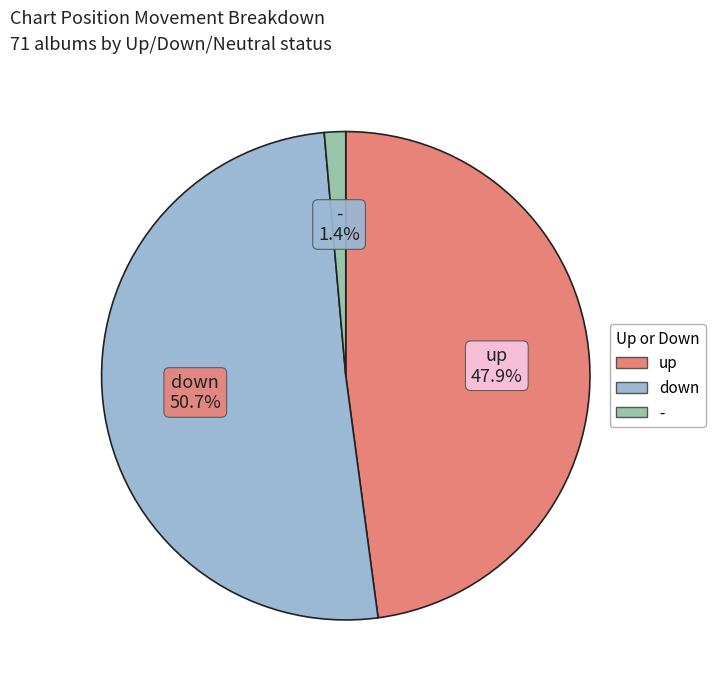

To the nearest percent, what is the difference between the down and - slice percentages?

49%